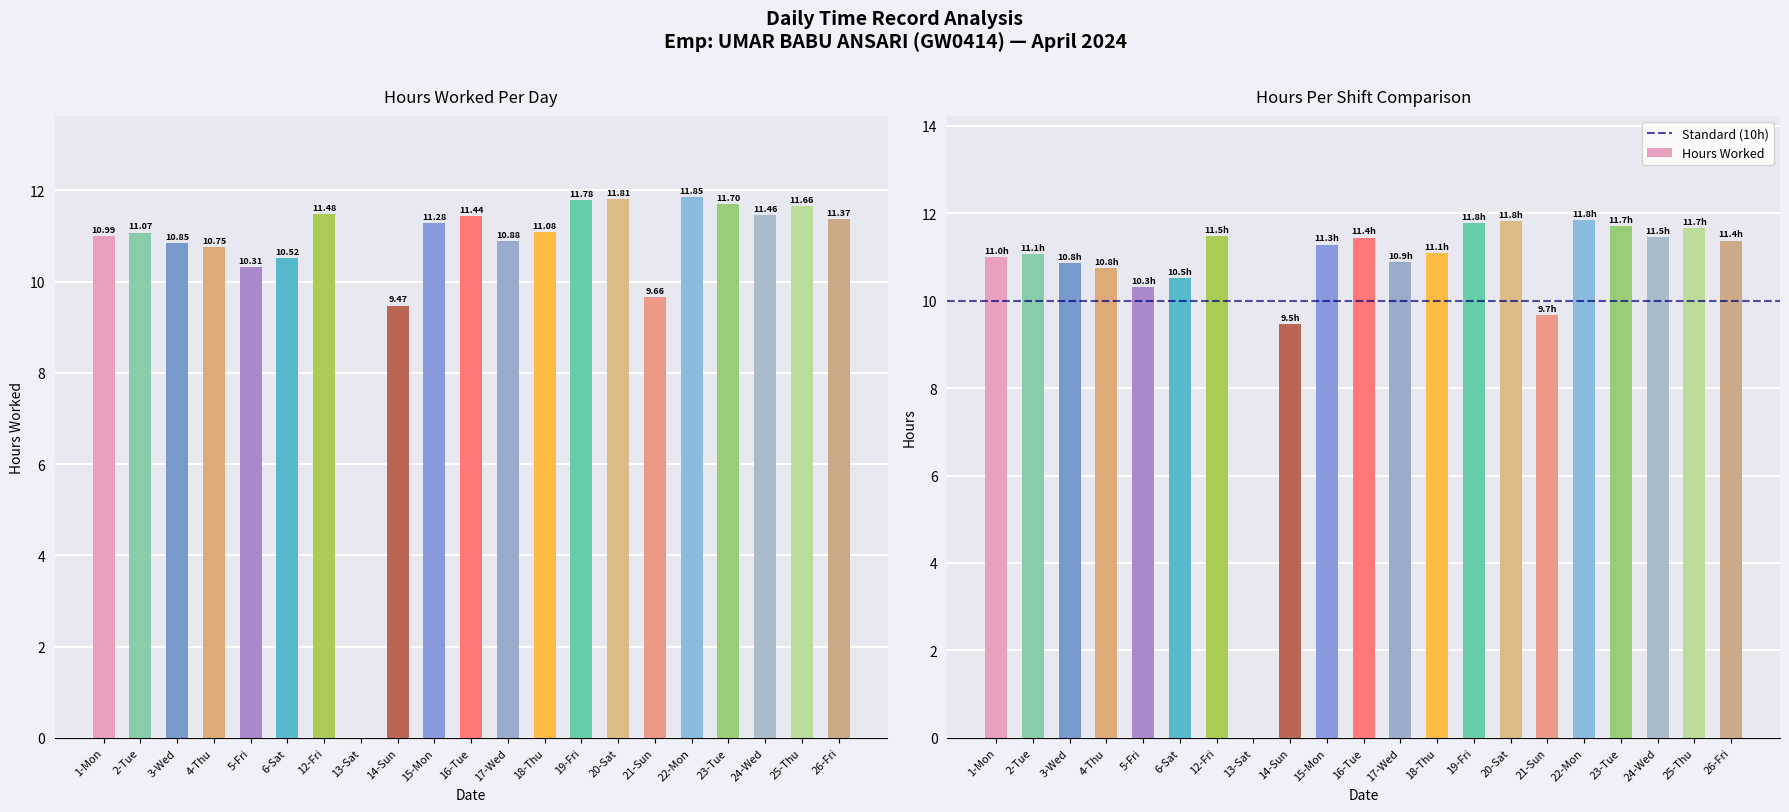

What value does the data have at 23-Tue?

11.7